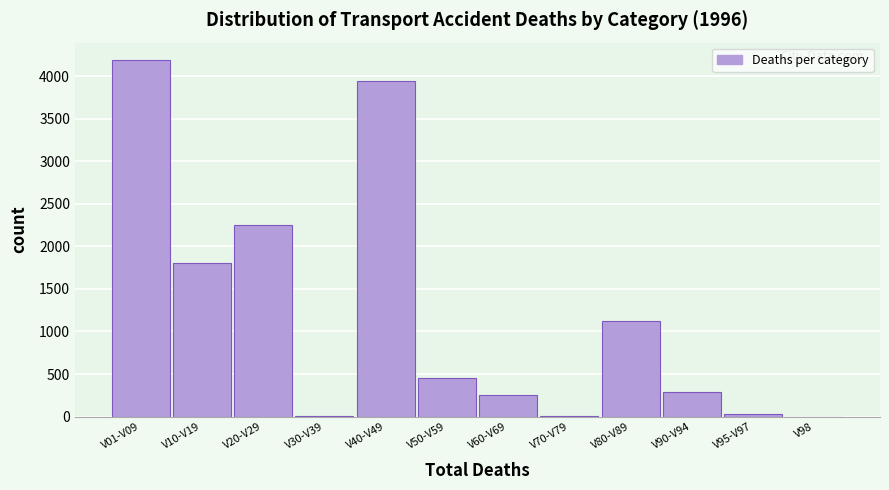

What is the change in value from V50-V59 to V80-V89?

+670